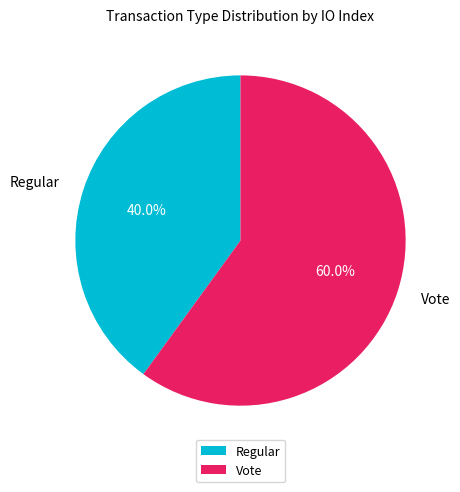

True or false: Regular accounts for 27% of the total.

False